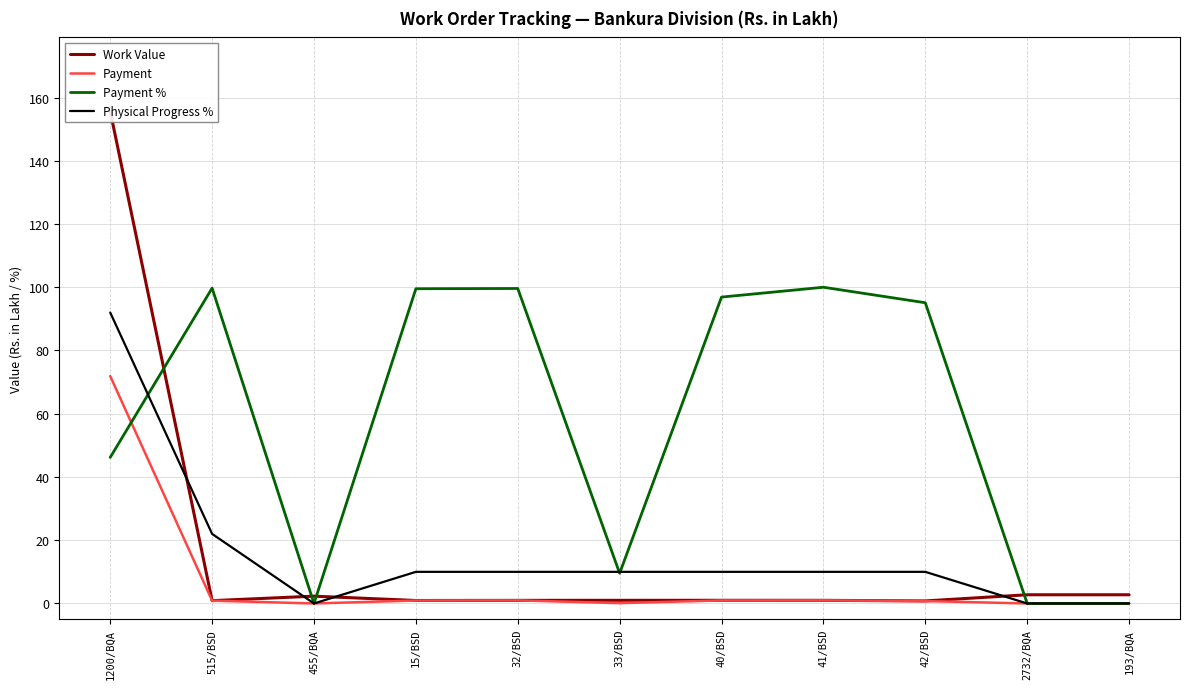

Which category has the highest value in the Physical Progress % series?

1200/BQA